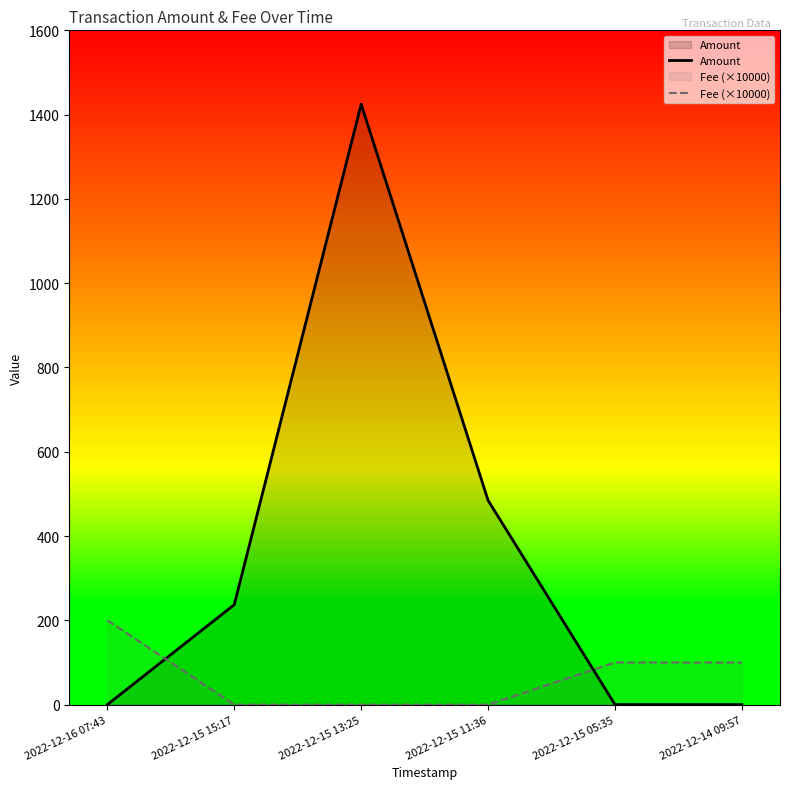

What is the label of the 3rd point from the left?

2022-12-15 13:25